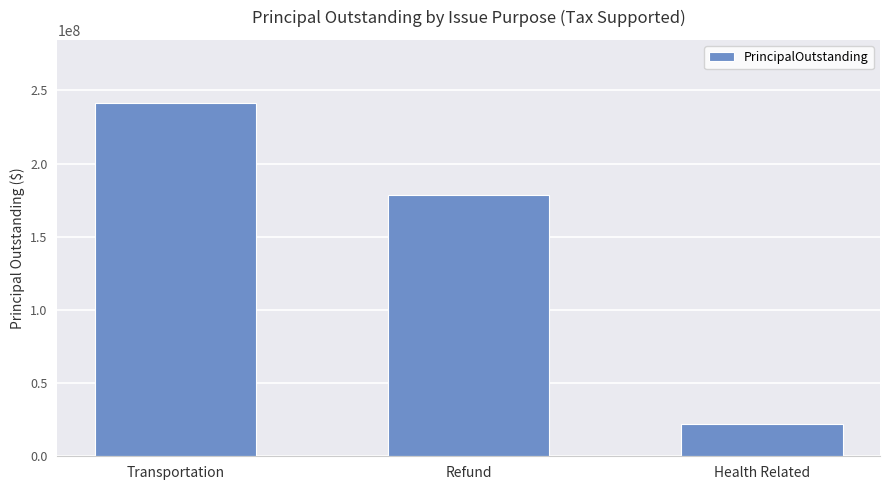

What is the sum of the values at Refund and Health Related?

200545000